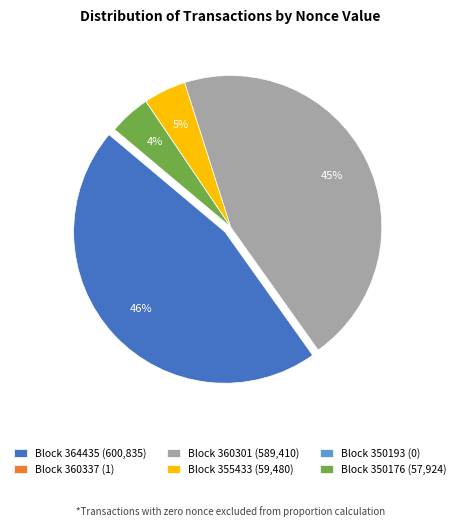

True or false: Block 364435 (600,835) accounts for 46% of the total.

True